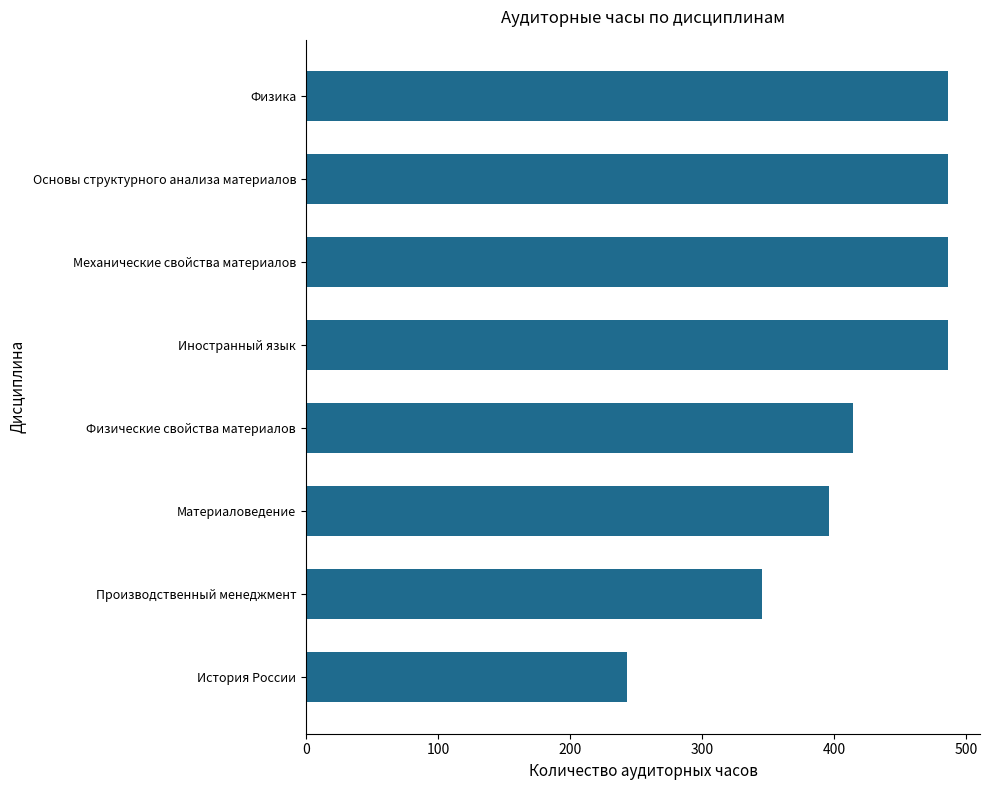

How many bars are there in total?

8